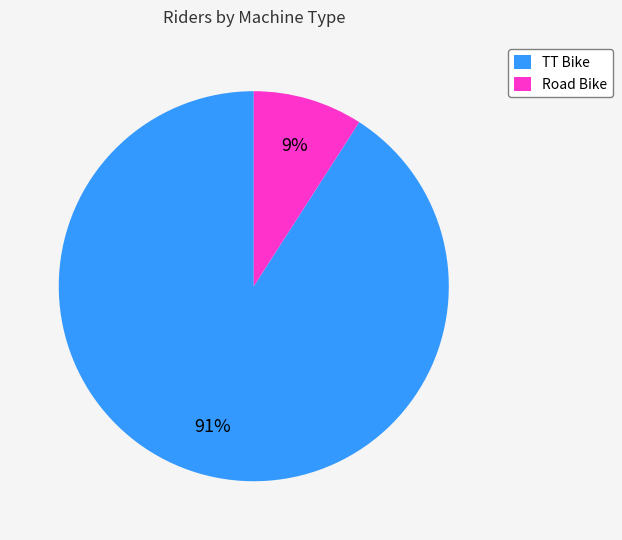

What is the smallest slice in the pie chart?

Road Bike